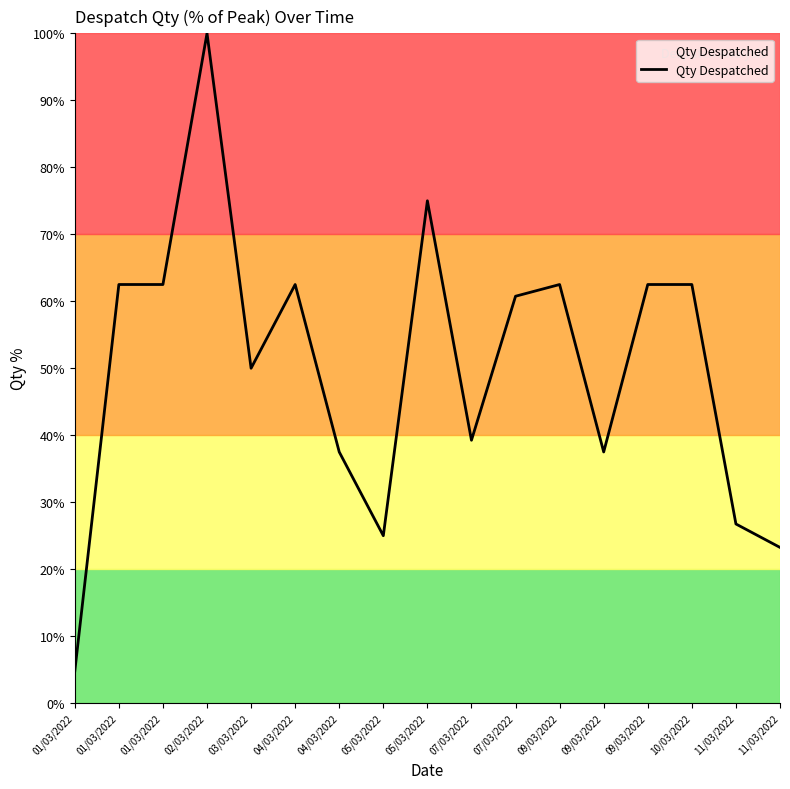

The chart shows a value of 62.5 at 10/03/2022. True or false?

True